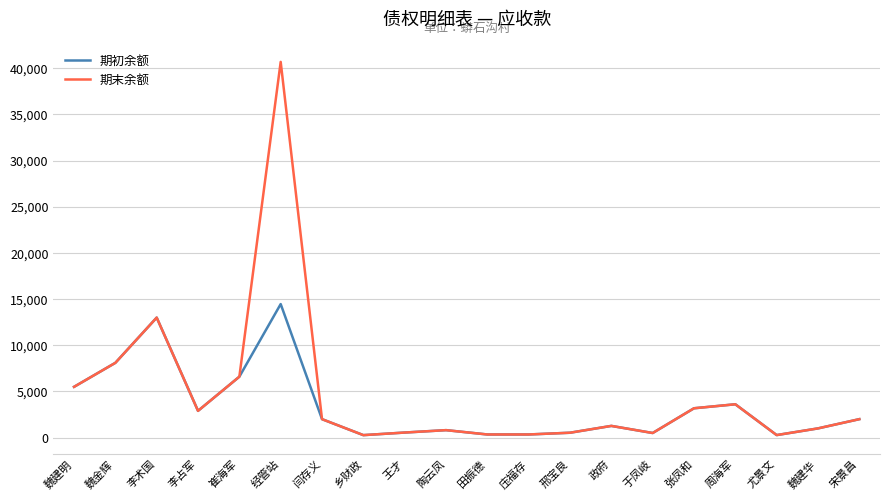

What are all the series names shown in the legend?

期初余额, 期末余额